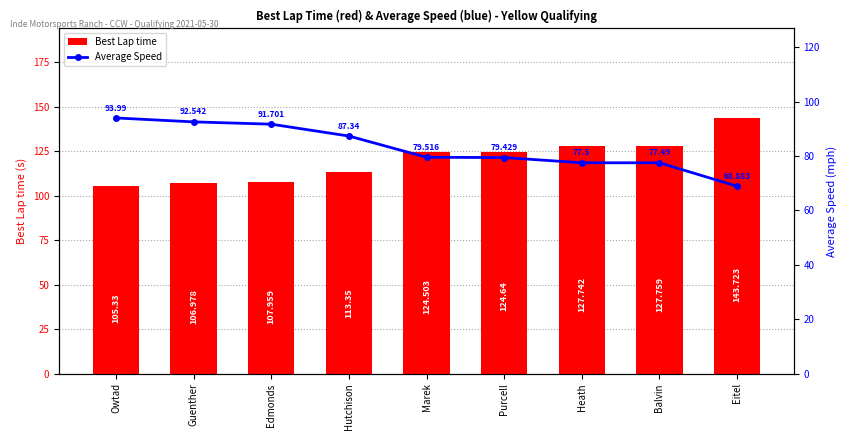

Where does the Average Speed series first go above 79?

Owtad